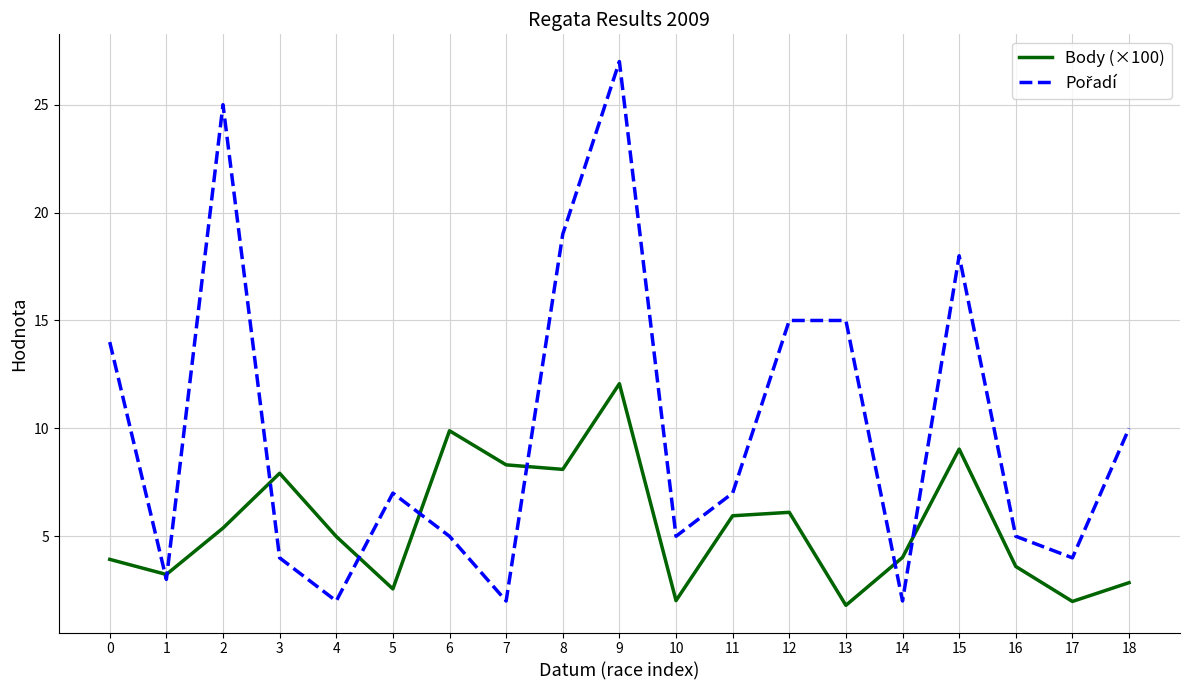

What is the total value across all series at 4?

7.0